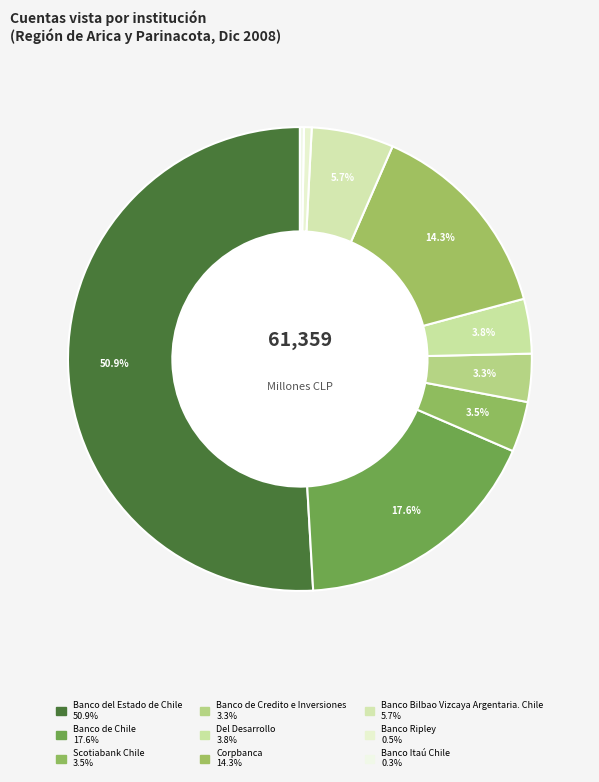

What percentage is the Banco Bilbao Vizcaya Argentaria. Chile slice, to the nearest percent?

6%